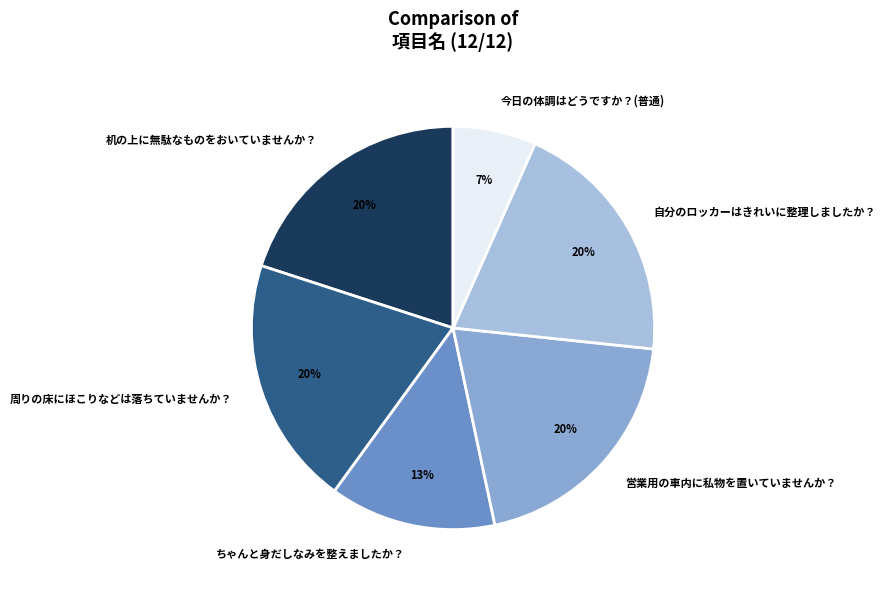

Which slice is the smallest?

今日の体調はどうですか？(普通)